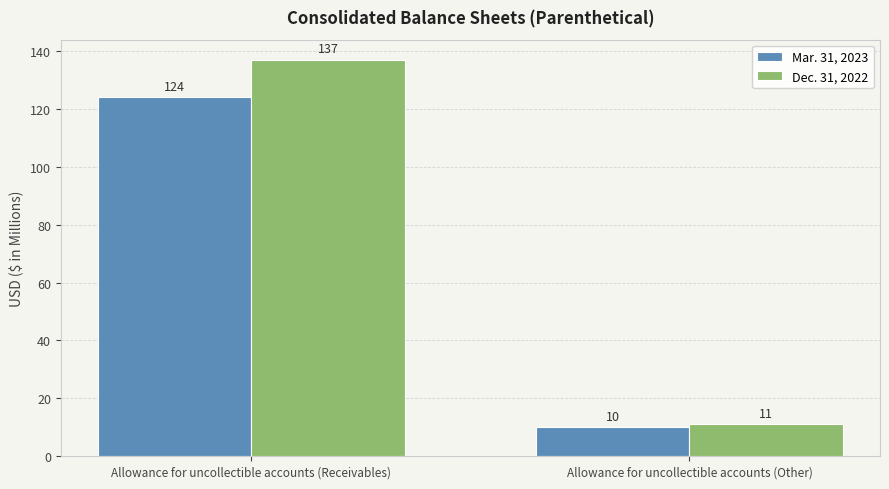

Between Allowance for uncollectible accounts (Receivables) and Allowance for uncollectible accounts (Other), which series saw the biggest shift?

Dec. 31, 2022